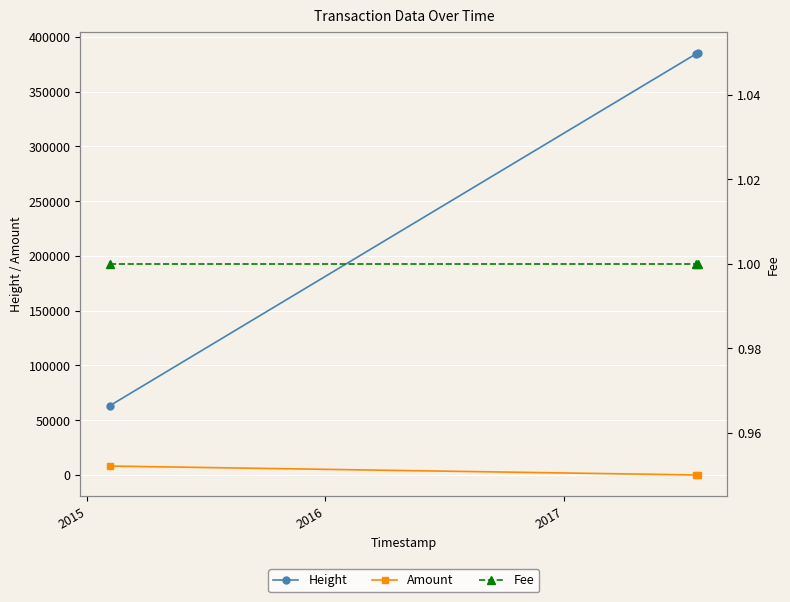

What is the highest value of the Height series?

385421